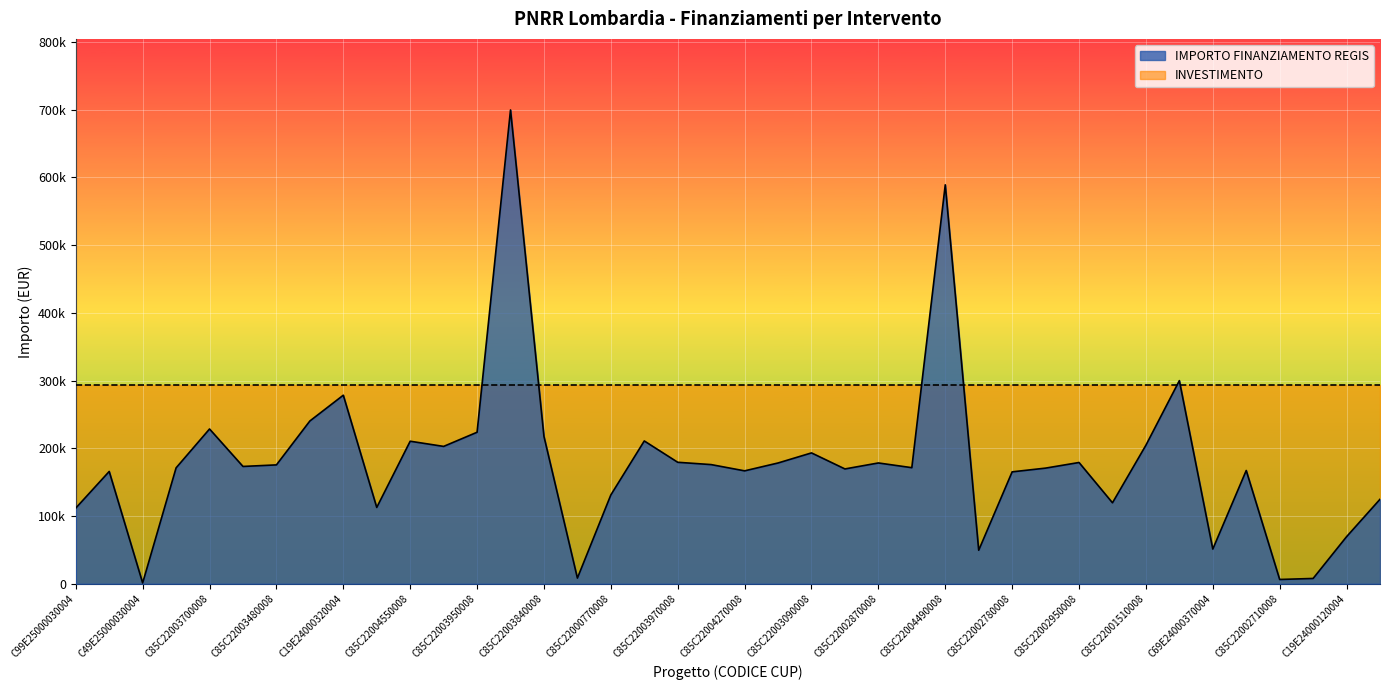

Where does the data first go above 173263?

C85C22003700008